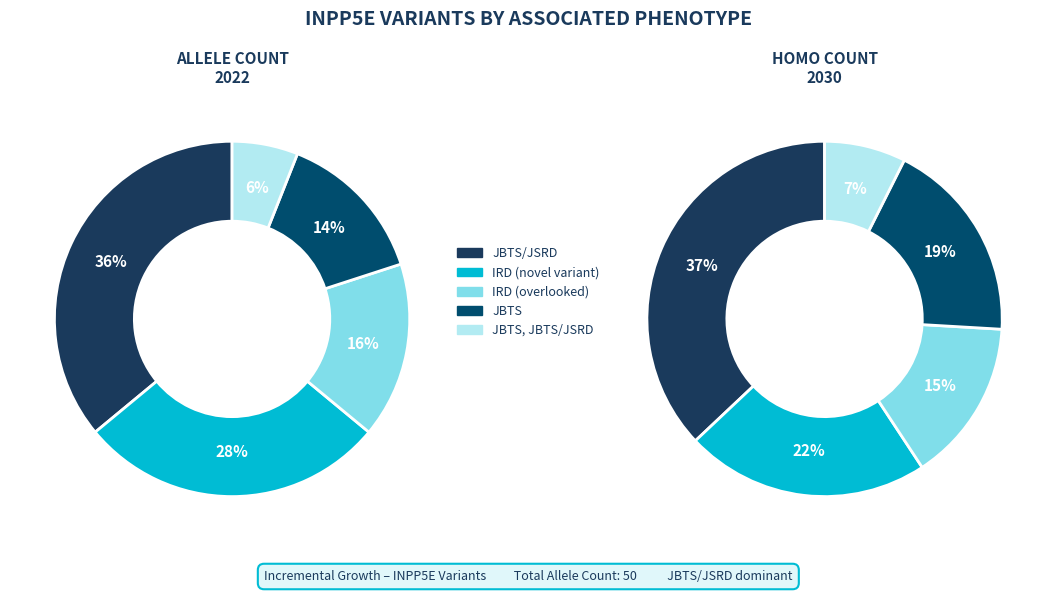

The JBTS slice represents 14% of the pie. True or false?

True